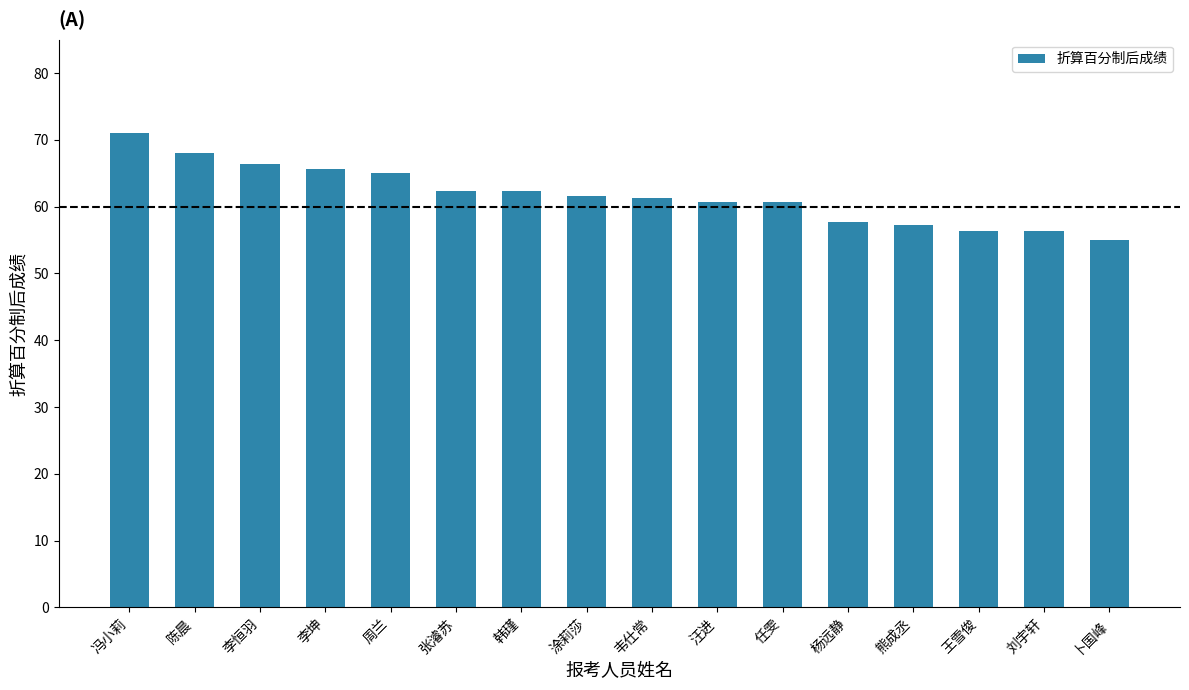

What is the difference between the maximum and minimum values?

16.0